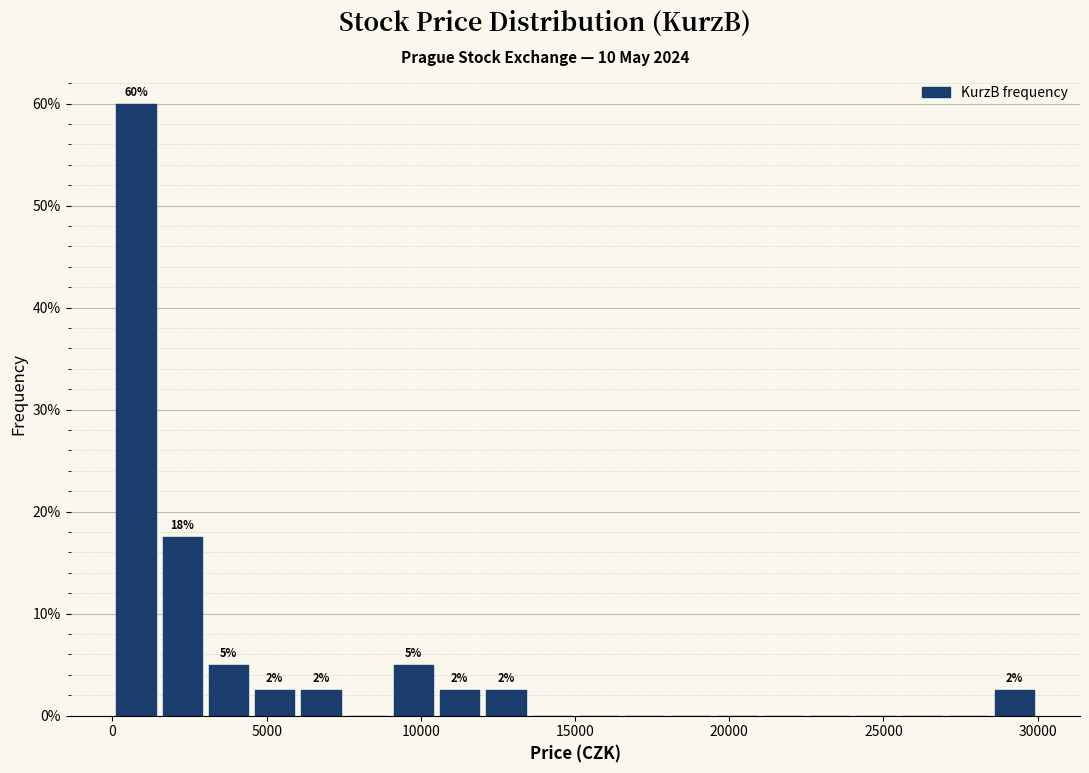

Read against the x-axis, roughly where is the centre of the tallest bar?

1000